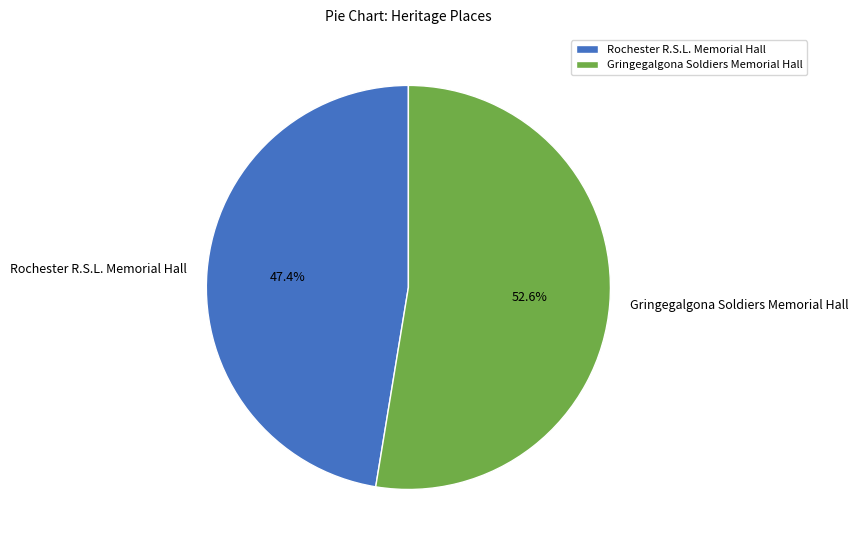

What percentage is NOT represented by Rochester R.S.L. Memorial Hall?

52.6%